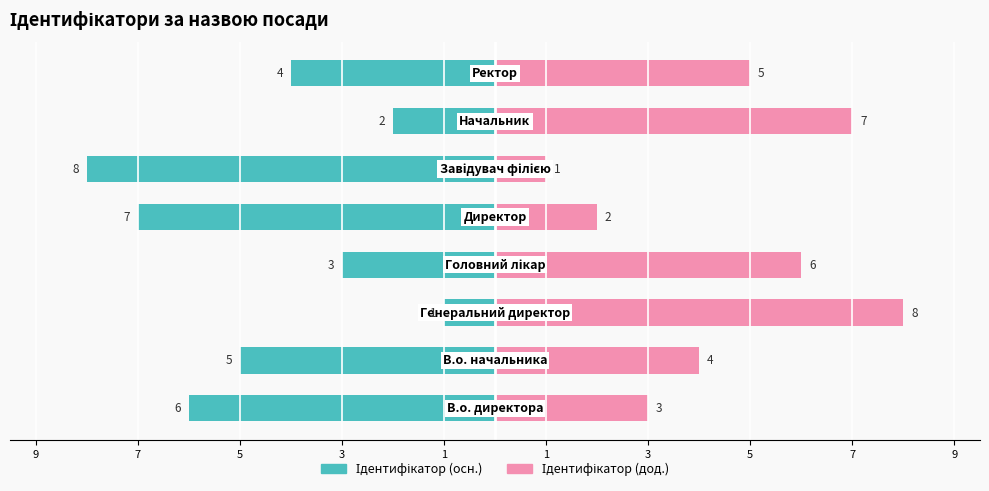

Is it true that Ідентифікатор (дод.) equals 6 at 7?

False